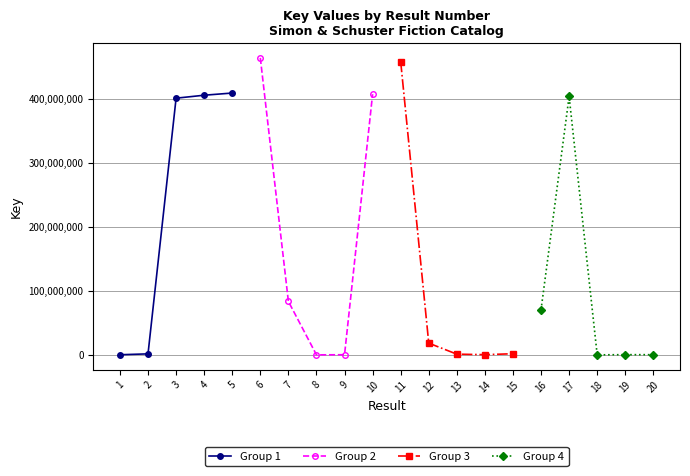

How many lines are shown in the chart?

4